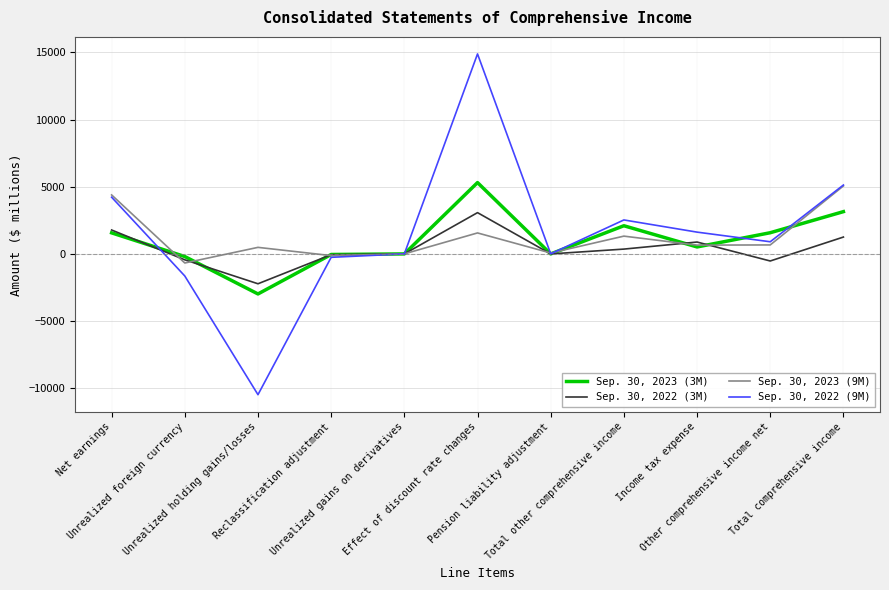

At which label is Sep. 30, 2022 (3M) closest to 426?

Total other comprehensive income